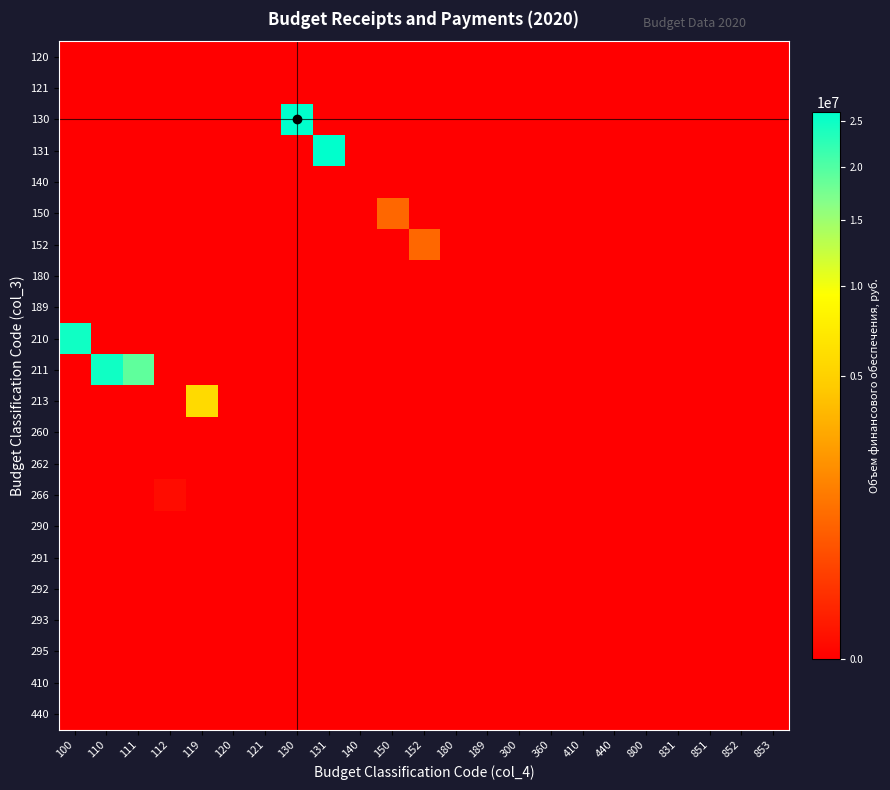

Reading left to right, transcribe all the data shown in this chart.

120: 100=0.0	110=0.0	111=0.0	112=0.0	119=0.0	120=0.0	121=0.0	130=0.0	131=0.0	140=0.0	150=0.0	152=0.0	180=0.0	189=0.0	300=0.0	360=0.0	410=0.0	440=0.0	800=0.0	831=0.0	851=0.0	852=0.0	853=0.0
121: 100=0.0	110=0.0	111=0.0	112=0.0	119=0.0	120=0.0	121=0.0	130=0.0	131=0.0	140=0.0	150=0.0	152=0.0	180=0.0	189=0.0	300=0.0	360=0.0	410=0.0	440=0.0	800=0.0	831=0.0	851=0.0	852=0.0	853=0.0
130: 100=0.0	110=0.0	111=0.0	112=0.0	119=0.0	120=0.0	121=0.0	130=25995947.4	131=0.0	140=0.0	150=0.0	152=0.0	180=0.0	189=0.0	300=0.0	360=0.0	410=0.0	440=0.0	800=0.0	831=0.0	851=0.0	852=0.0	853=0.0
131: 100=0.0	110=0.0	111=0.0	112=0.0	119=0.0	120=0.0	121=0.0	130=0.0	131=25995947.4	140=0.0	150=0.0	152=0.0	180=0.0	189=0.0	300=0.0	360=0.0	410=0.0	440=0.0	800=0.0	831=0.0	851=0.0	852=0.0	853=0.0
140: 100=0.0	110=0.0	111=0.0	112=0.0	119=0.0	120=0.0	121=0.0	130=0.0	131=0.0	140=0.0	150=0.0	152=0.0	180=0.0	189=0.0	300=0.0	360=0.0	410=0.0	440=0.0	800=0.0	831=0.0	851=0.0	852=0.0	853=0.0
150: 100=0.0	110=0.0	111=0.0	112=0.0	119=0.0	120=0.0	121=0.0	130=0.0	131=0.0	140=0.0	150=845000.0	152=0.0	180=0.0	189=0.0	300=0.0	360=0.0	410=0.0	440=0.0	800=0.0	831=0.0	851=0.0	852=0.0	853=0.0
152: 100=0.0	110=0.0	111=0.0	112=0.0	119=0.0	120=0.0	121=0.0	130=0.0	131=0.0	140=0.0	150=0.0	152=845000.0	180=0.0	189=0.0	300=0.0	360=0.0	410=0.0	440=0.0	800=0.0	831=0.0	851=0.0	852=0.0	853=0.0
180: 100=0.0	110=0.0	111=0.0	112=0.0	119=0.0	120=0.0	121=0.0	130=0.0	131=0.0	140=0.0	150=0.0	152=0.0	180=0.0	189=0.0	300=0.0	360=0.0	410=0.0	440=0.0	800=0.0	831=0.0	851=0.0	852=0.0	853=0.0
189: 100=0.0	110=0.0	111=0.0	112=0.0	119=0.0	120=0.0	121=0.0	130=0.0	131=0.0	140=0.0	150=0.0	152=0.0	180=0.0	189=0.0	300=0.0	360=0.0	410=0.0	440=0.0	800=0.0	831=0.0	851=0.0	852=0.0	853=0.0
210: 100=24738388.4	110=0.0	111=0.0	112=0.0	119=0.0	120=0.0	121=0.0	130=0.0	131=0.0	140=0.0	150=0.0	152=0.0	180=0.0	189=0.0	300=0.0	360=0.0	410=0.0	440=0.0	800=0.0	831=0.0	851=0.0	852=0.0	853=0.0
211: 100=0.0	110=24738388.4	111=18996592.4	112=0.0	119=0.0	120=0.0	121=0.0	130=0.0	131=0.0	140=0.0	150=0.0	152=0.0	180=0.0	189=0.0	300=0.0	360=0.0	410=0.0	440=0.0	800=0.0	831=0.0	851=0.0	852=0.0	853=0.0
213: 100=0.0	110=0.0	111=0.0	112=0.0	119=5736966.0	120=0.0	121=0.0	130=0.0	131=0.0	140=0.0	150=0.0	152=0.0	180=0.0	189=0.0	300=0.0	360=0.0	410=0.0	440=0.0	800=0.0	831=0.0	851=0.0	852=0.0	853=0.0
260: 100=0.0	110=0.0	111=0.0	112=0.0	119=0.0	120=0.0	121=0.0	130=0.0	131=0.0	140=0.0	150=0.0	152=0.0	180=0.0	189=0.0	300=0.0	360=0.0	410=0.0	440=0.0	800=0.0	831=0.0	851=0.0	852=0.0	853=0.0
262: 100=0.0	110=0.0	111=0.0	112=0.0	119=0.0	120=0.0	121=0.0	130=0.0	131=0.0	140=0.0	150=0.0	152=0.0	180=0.0	189=0.0	300=0.0	360=0.0	410=0.0	440=0.0	800=0.0	831=0.0	851=0.0	852=0.0	853=0.0
266: 100=0.0	110=0.0	111=0.0	112=4830.0	119=0.0	120=0.0	121=0.0	130=0.0	131=0.0	140=0.0	150=0.0	152=0.0	180=0.0	189=0.0	300=0.0	360=0.0	410=0.0	440=0.0	800=0.0	831=0.0	851=0.0	852=0.0	853=0.0
290: 100=0.0	110=0.0	111=0.0	112=0.0	119=0.0	120=0.0	121=0.0	130=0.0	131=0.0	140=0.0	150=0.0	152=0.0	180=0.0	189=0.0	300=0.0	360=0.0	410=0.0	440=0.0	800=0.0	831=0.0	851=0.0	852=0.0	853=0.0
291: 100=0.0	110=0.0	111=0.0	112=0.0	119=0.0	120=0.0	121=0.0	130=0.0	131=0.0	140=0.0	150=0.0	152=0.0	180=0.0	189=0.0	300=0.0	360=0.0	410=0.0	440=0.0	800=0.0	831=0.0	851=0.0	852=0.0	853=0.0
292: 100=0.0	110=0.0	111=0.0	112=0.0	119=0.0	120=0.0	121=0.0	130=0.0	131=0.0	140=0.0	150=0.0	152=0.0	180=0.0	189=0.0	300=0.0	360=0.0	410=0.0	440=0.0	800=0.0	831=0.0	851=0.0	852=0.0	853=0.0
293: 100=0.0	110=0.0	111=0.0	112=0.0	119=0.0	120=0.0	121=0.0	130=0.0	131=0.0	140=0.0	150=0.0	152=0.0	180=0.0	189=0.0	300=0.0	360=0.0	410=0.0	440=0.0	800=0.0	831=0.0	851=0.0	852=0.0	853=0.0
295: 100=0.0	110=0.0	111=0.0	112=0.0	119=0.0	120=0.0	121=0.0	130=0.0	131=0.0	140=0.0	150=0.0	152=0.0	180=0.0	189=0.0	300=0.0	360=0.0	410=0.0	440=0.0	800=0.0	831=0.0	851=0.0	852=0.0	853=0.0
410: 100=0.0	110=0.0	111=0.0	112=0.0	119=0.0	120=0.0	121=0.0	130=0.0	131=0.0	140=0.0	150=0.0	152=0.0	180=0.0	189=0.0	300=0.0	360=0.0	410=0.0	440=0.0	800=0.0	831=0.0	851=0.0	852=0.0	853=0.0
440: 100=0.0	110=0.0	111=0.0	112=0.0	119=0.0	120=0.0	121=0.0	130=0.0	131=0.0	140=0.0	150=0.0	152=0.0	180=0.0	189=0.0	300=0.0	360=0.0	410=0.0	440=0.0	800=0.0	831=0.0	851=0.0	852=0.0	853=0.0